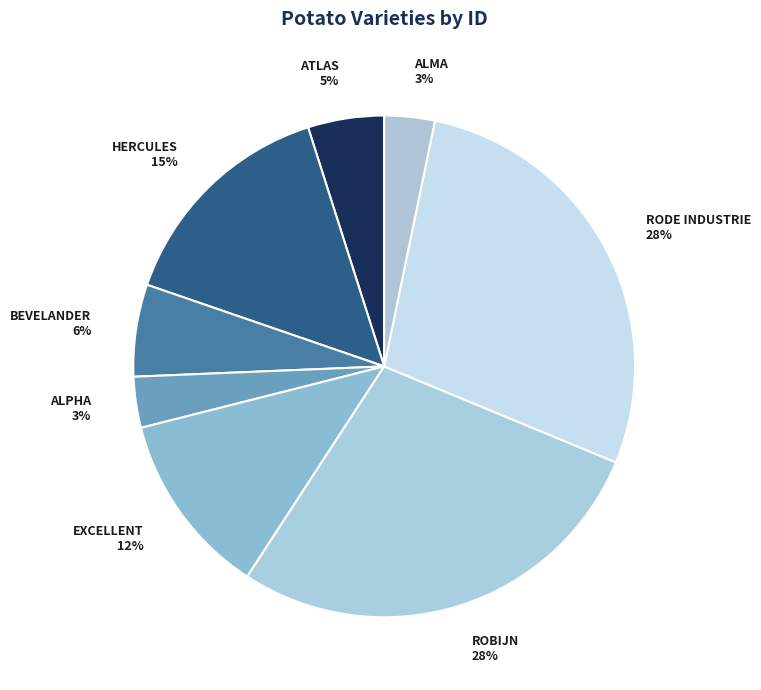

Between HERCULES and ATLAS, which is larger?

HERCULES